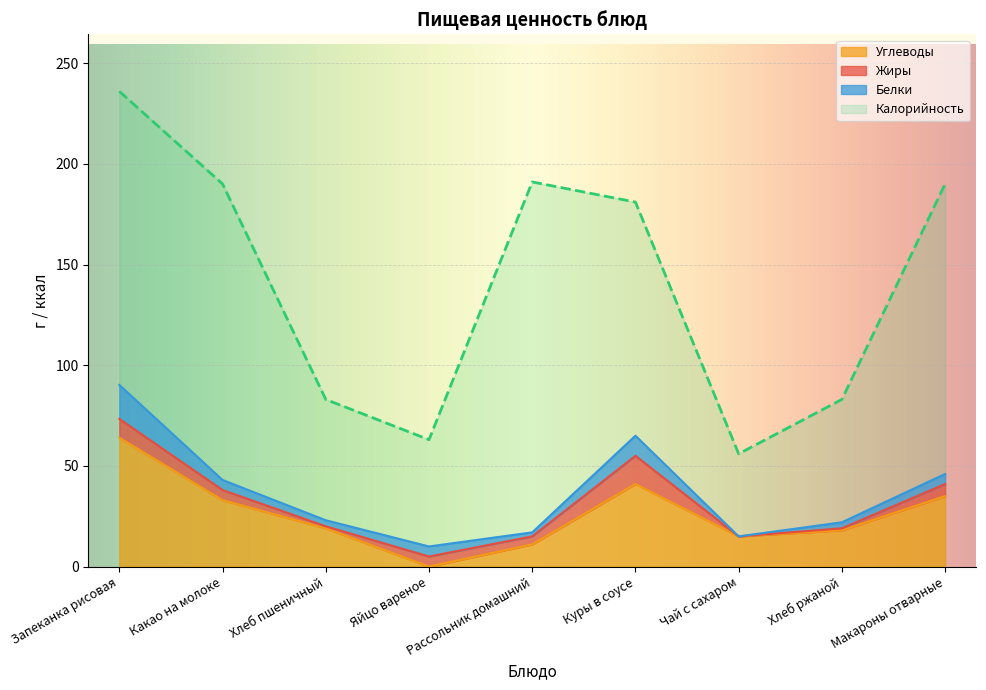

What is the sum of the Углеводы values at Запеканка рисовая and Рассольник домашний?

75